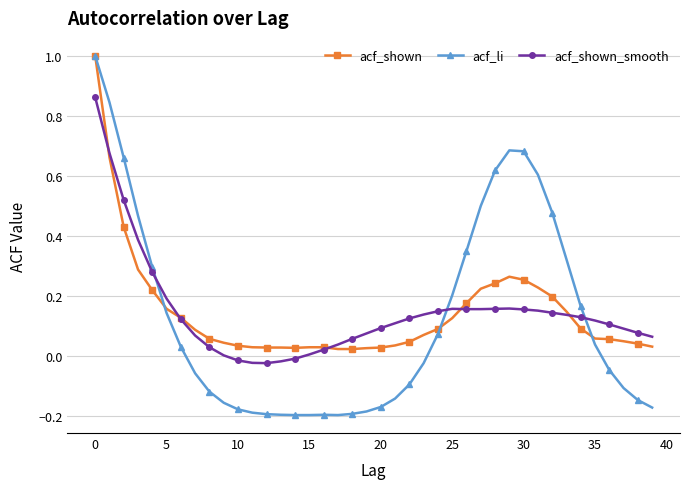

How many lines are shown in the chart?

3